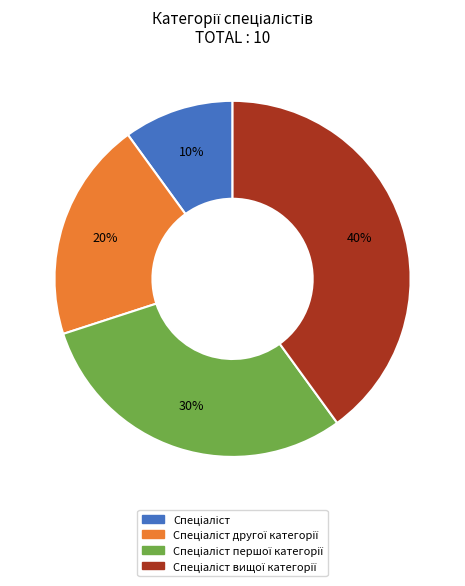

To the nearest percent, what is the average slice percentage?

25%